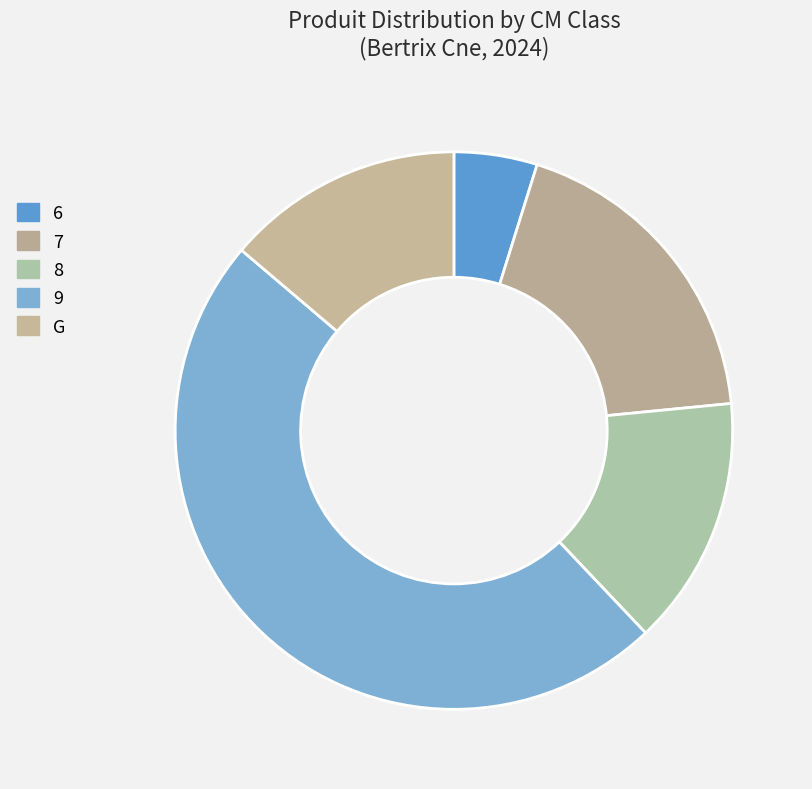

How many slices are in this pie chart?

5